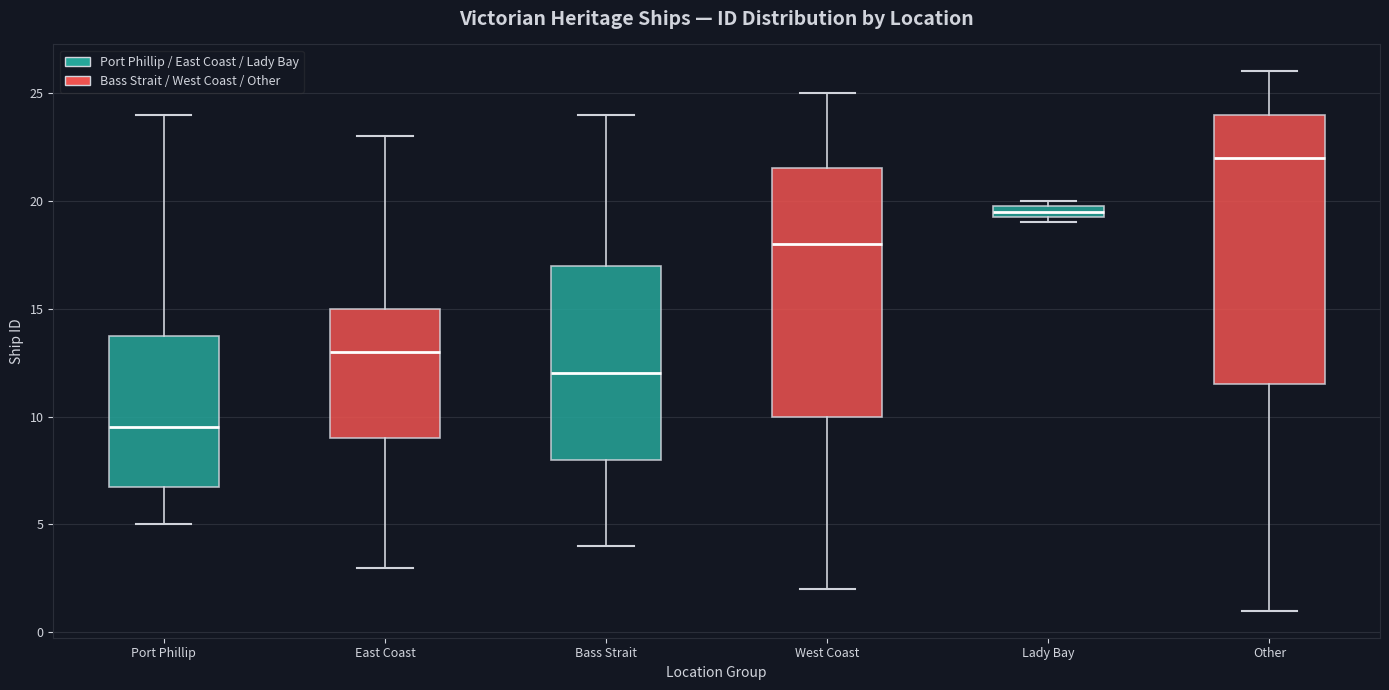

Which box has the lowest median line?

Port Phillip